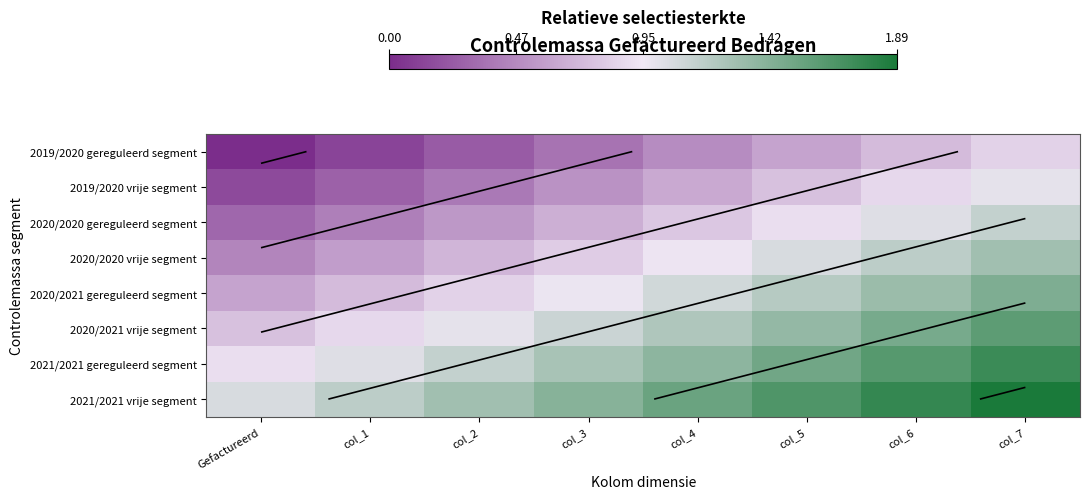

Which series has the largest range (max minus min)?

2020/2020 vrije segment